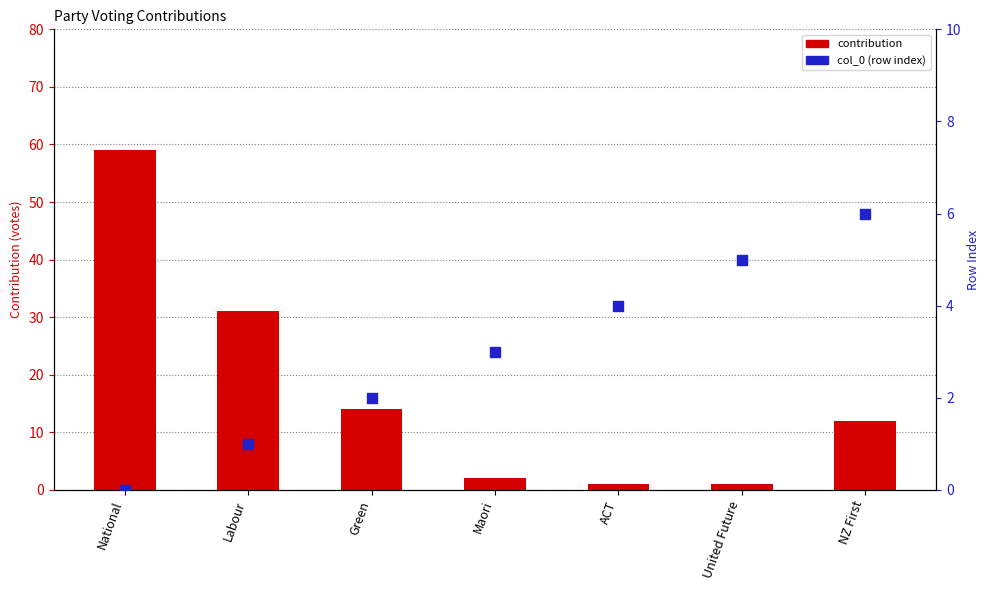

Is the value of col_0 at Green greater than the value of contribution at Maori?

No